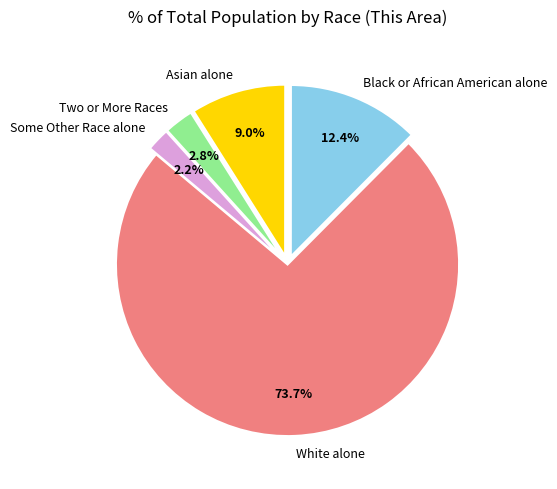

The Black or African American alone slice represents 22% of the pie. True or false?

False